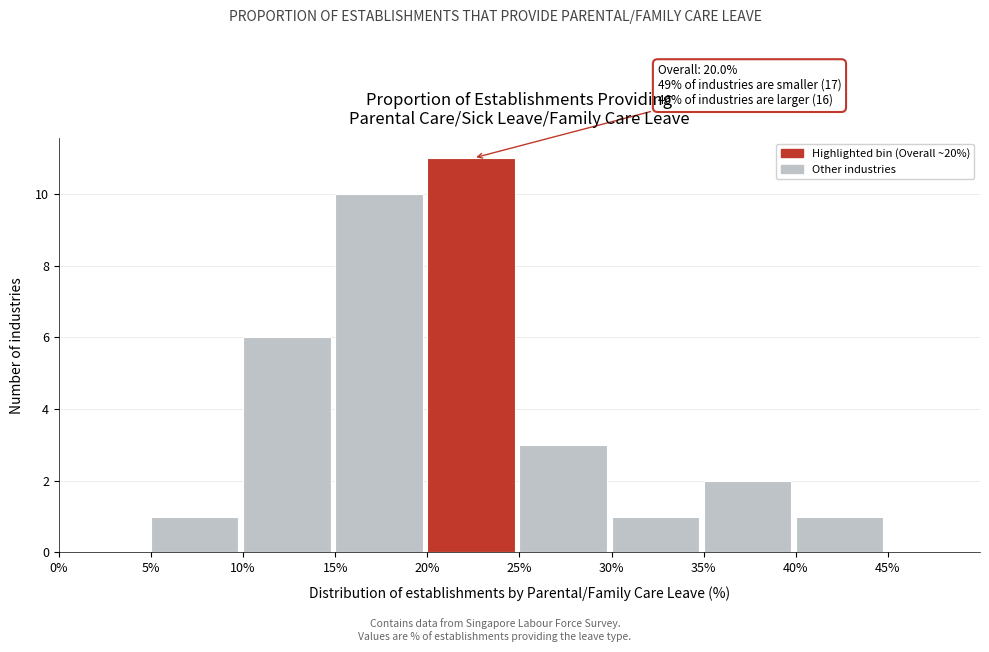

Over which range of the x-axis is the bar tallest?

20% to 25%